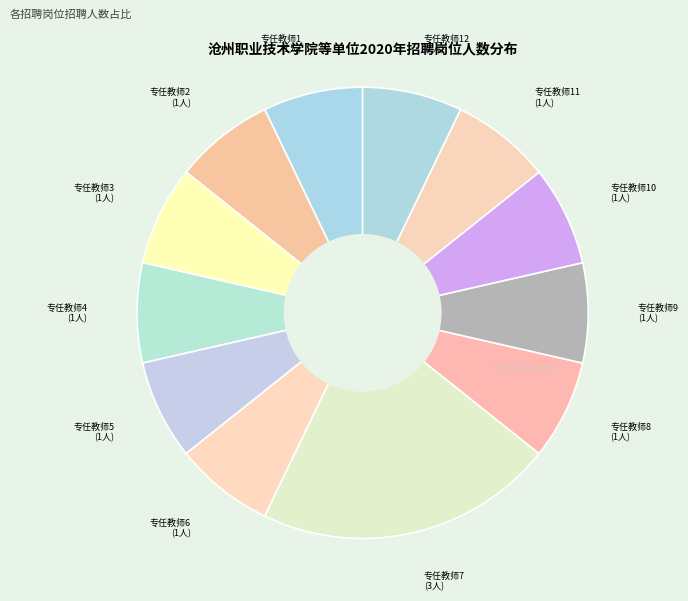

Is there any slice that represents more than half of the pie?

No